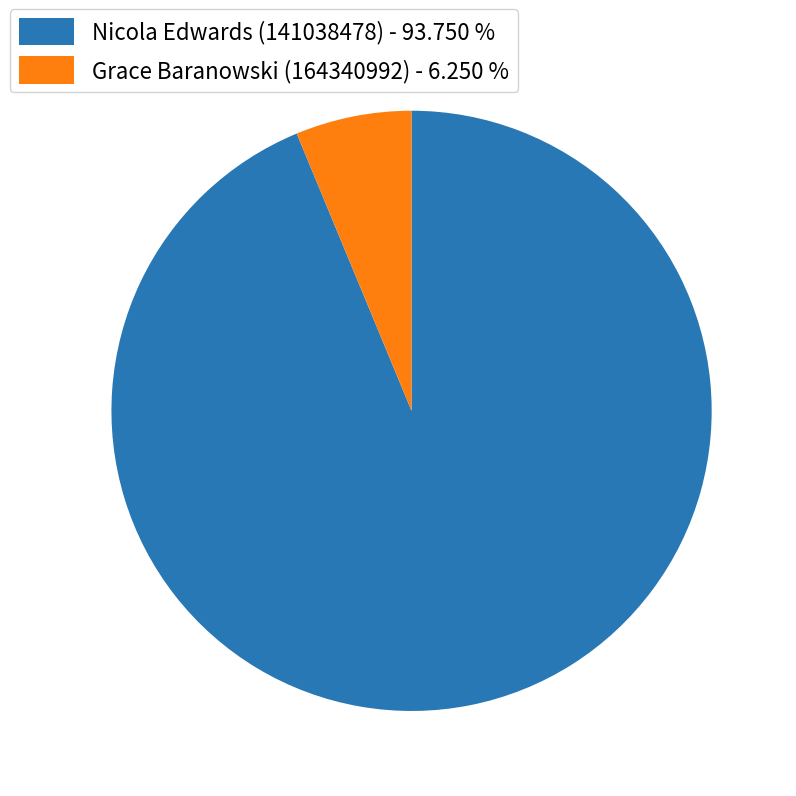

Approximately how many times larger is the value at Grace Baranowski (164340992) compared to Nicola Edwards (141038478)?

0.1